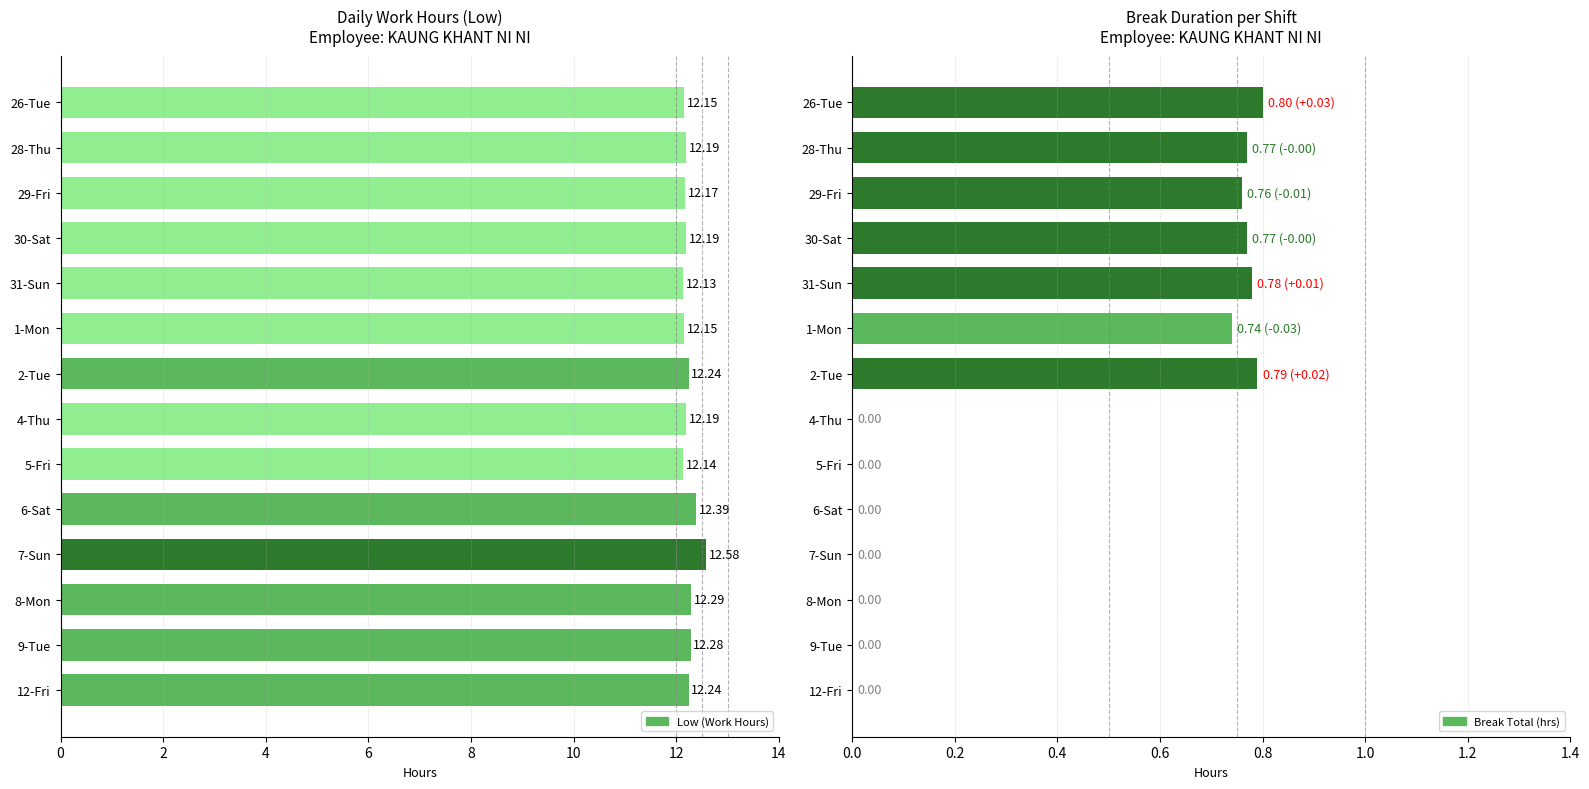

What is the sum of all Low (Work Hours) values?

171.3